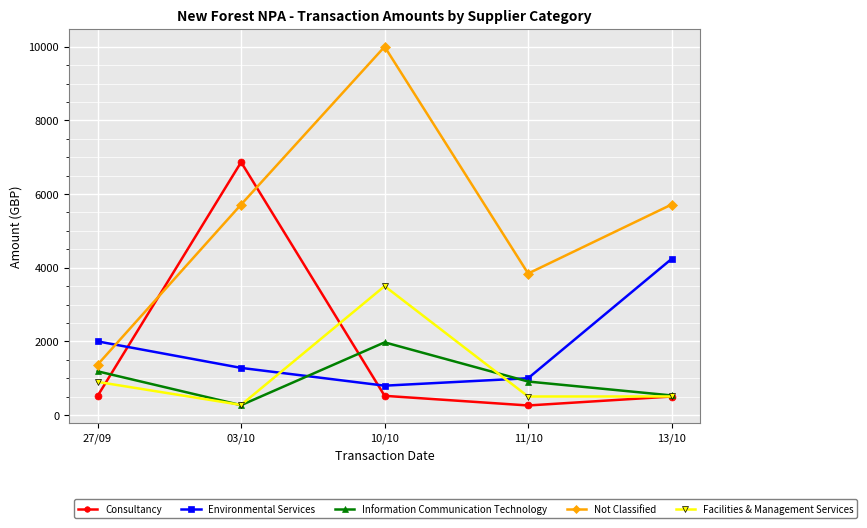

How many data points in Information Communication Technology are above 909?

3